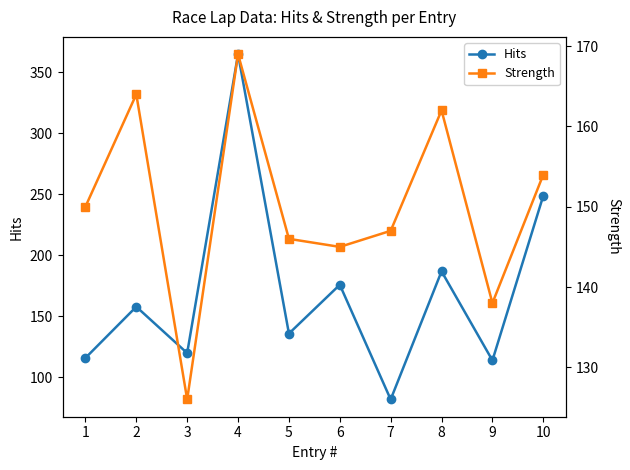

Rank the series by their average value, from highest to lowest.

Hits, Strength